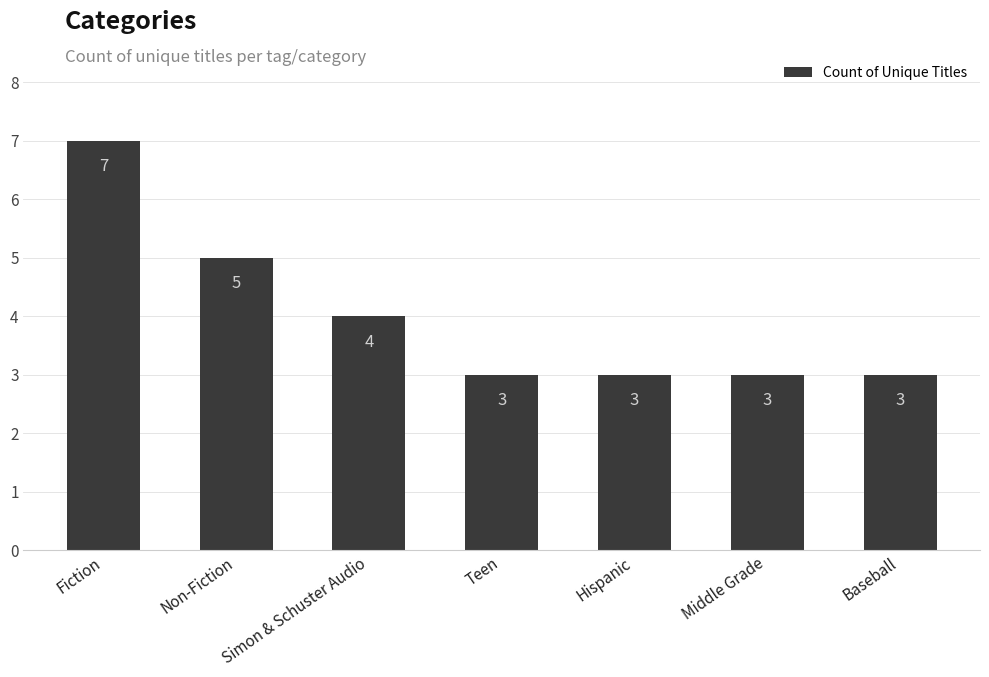

What is the difference between the values at Fiction and Middle Grade?

4